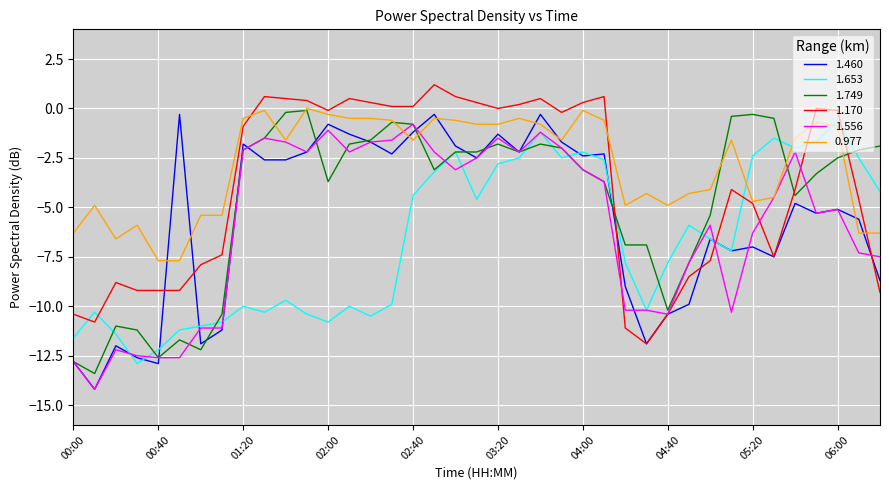

What is the smallest value displayed?

-14.2